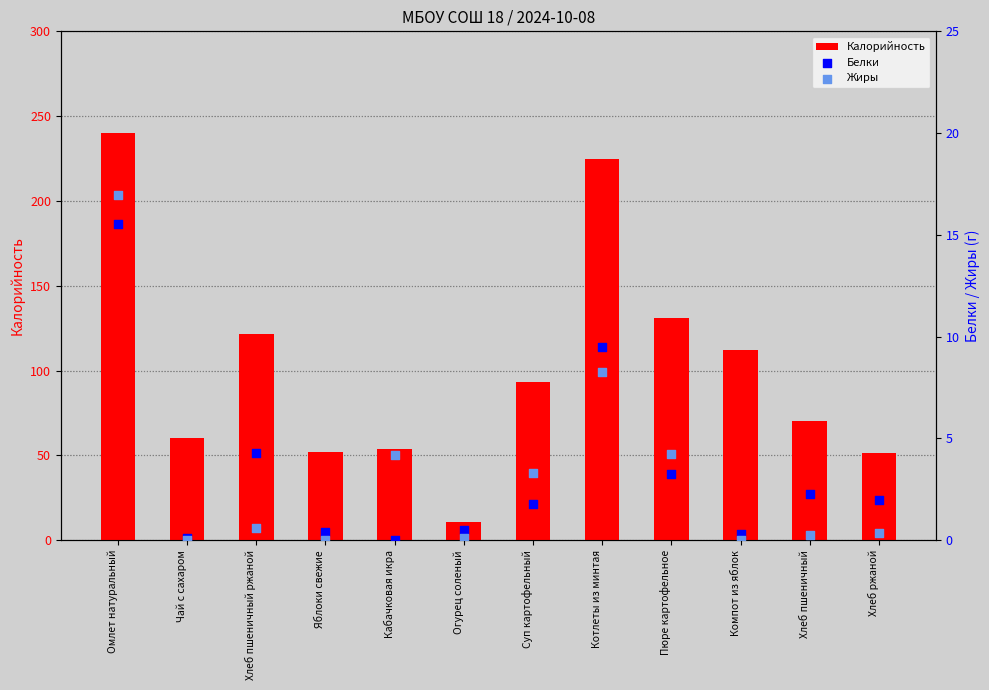

What are all the series names shown in the legend?

Калорийность, Белки, Жиры